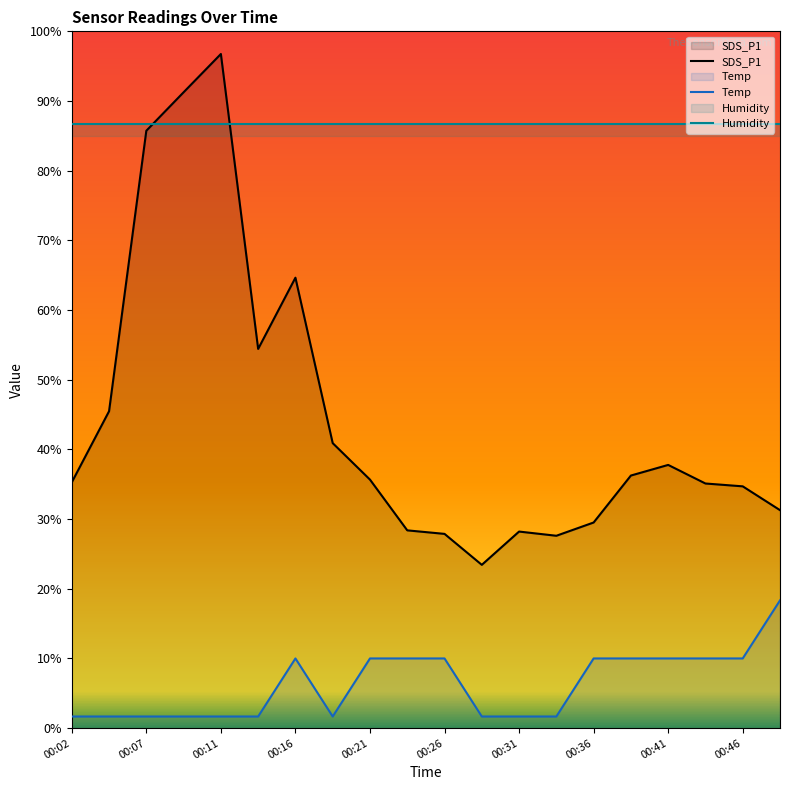

True or false: Temp and SDS_P1 cross at least once.

False